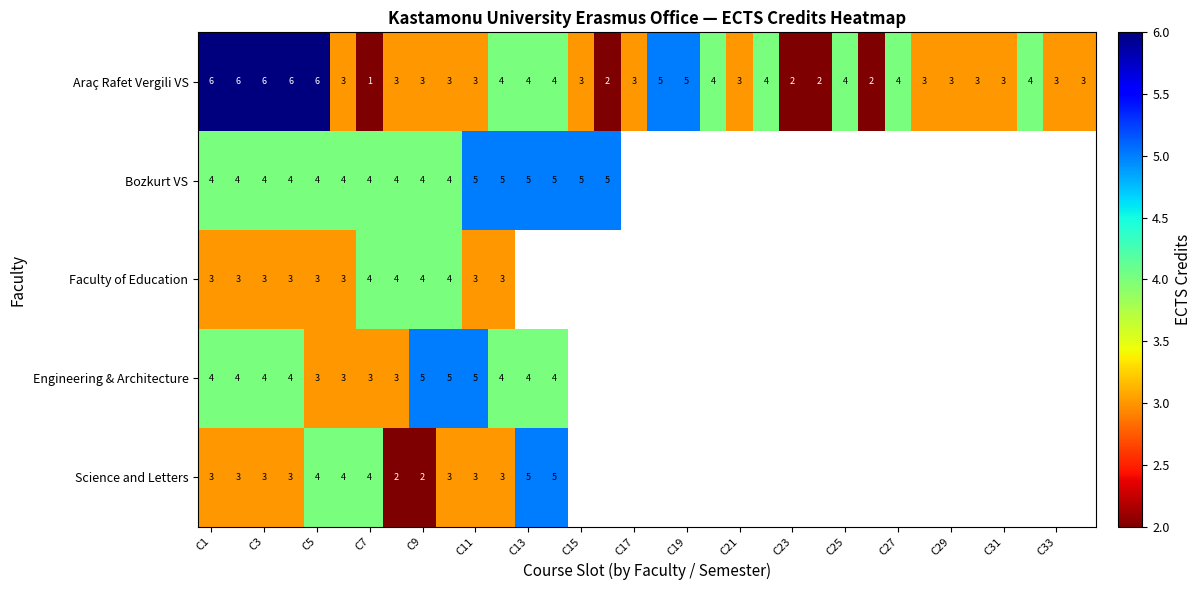

The Araç Rafet Vergili VS series shows 1 at C7. True or false?

True